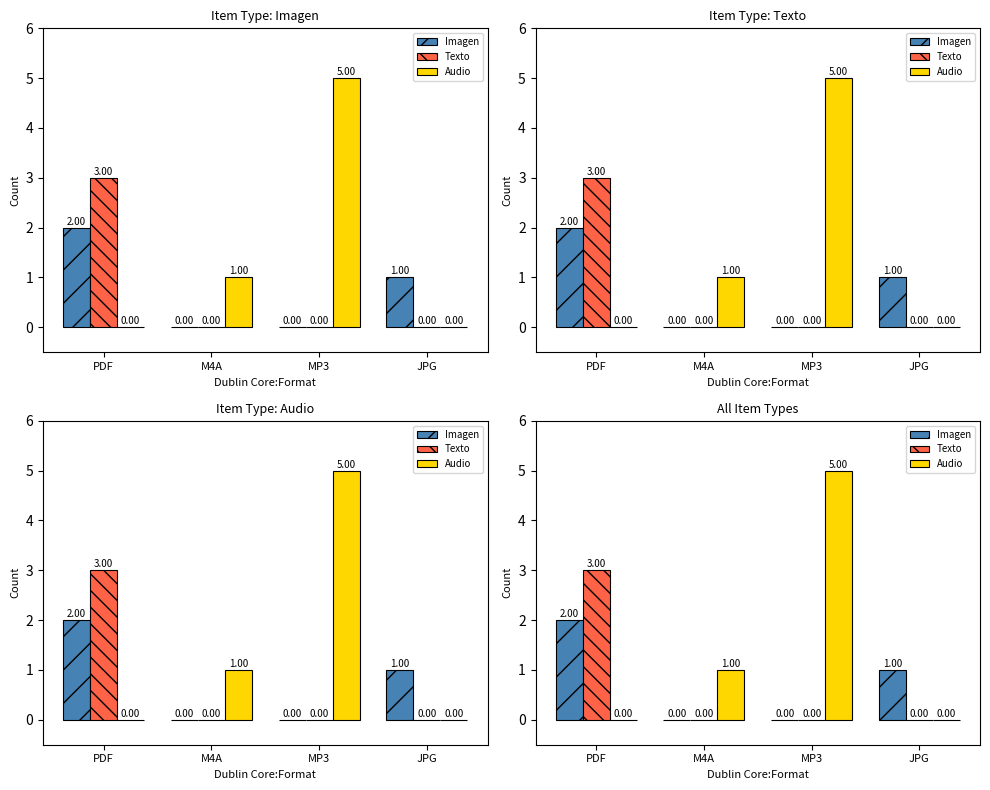

At M4A, list the series in order from largest to smallest.

Audio, Imagen, Texto